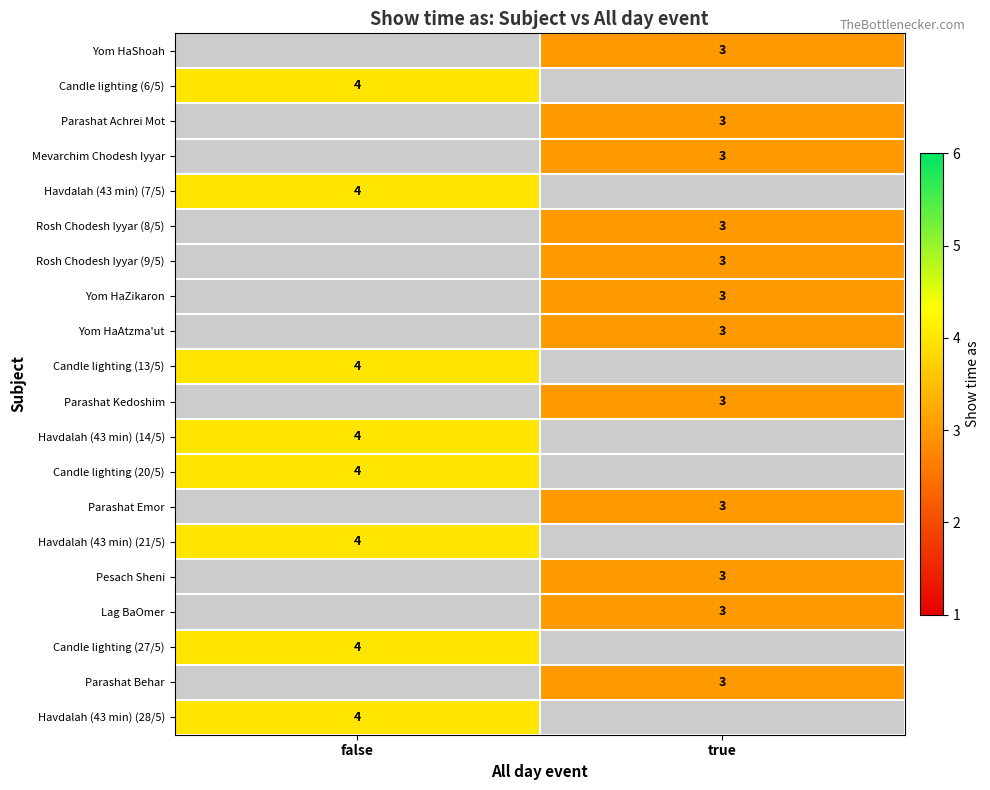

True or false: Candle lighting (6/5) has a value of 7 at false.

False